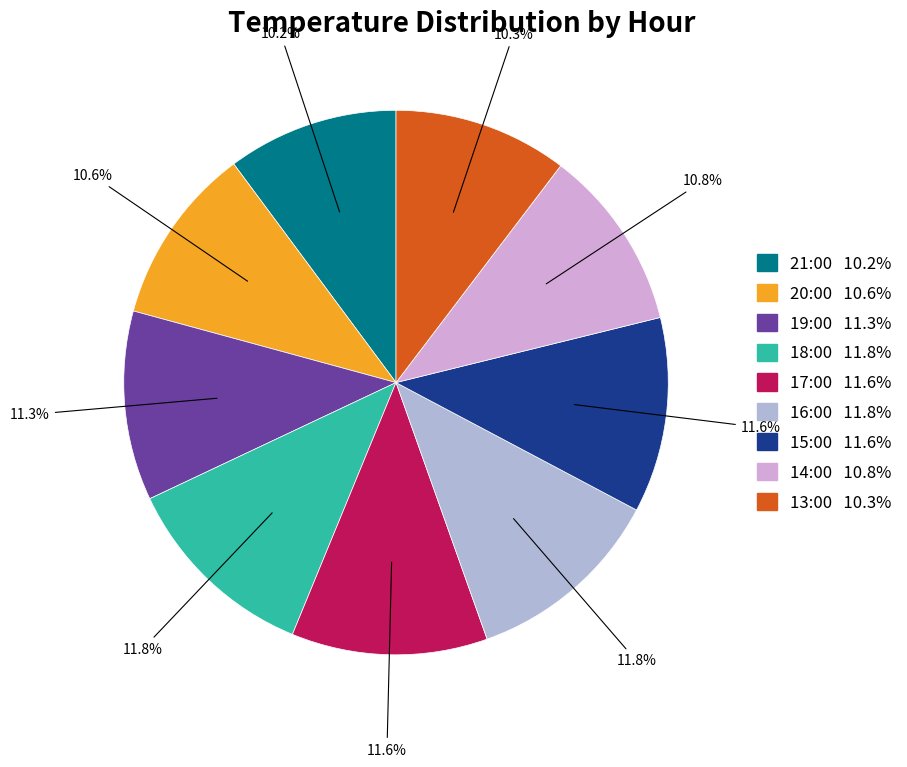

Does 17:00 represent more than half of the total?

No